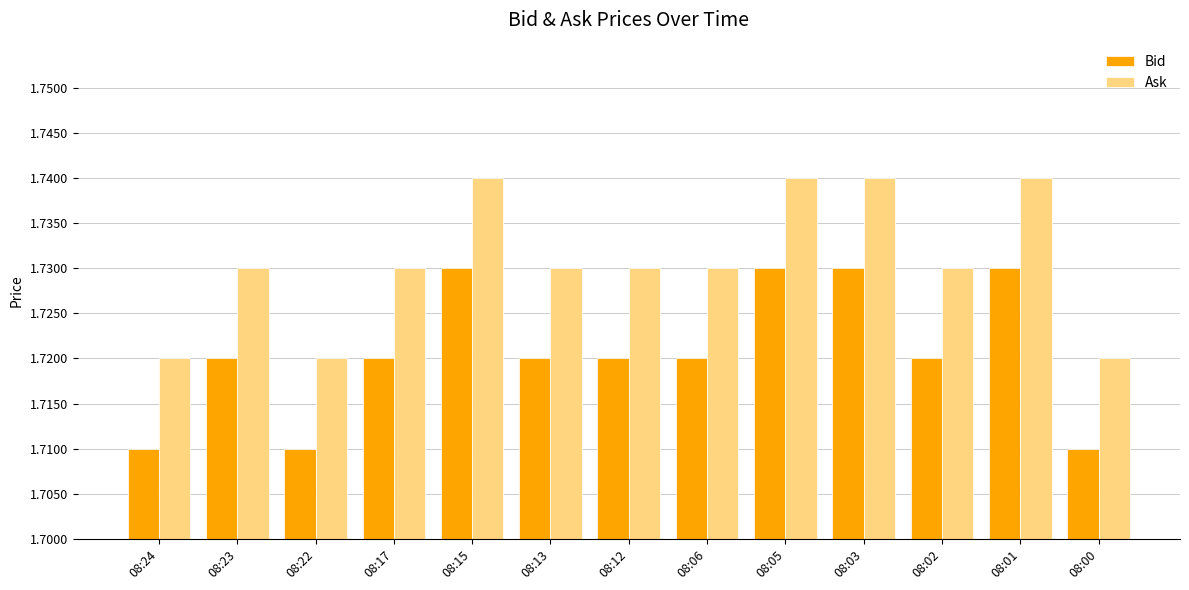

Is the value of Bid at 08:24 greater than the value of Ask at 08:05?

No